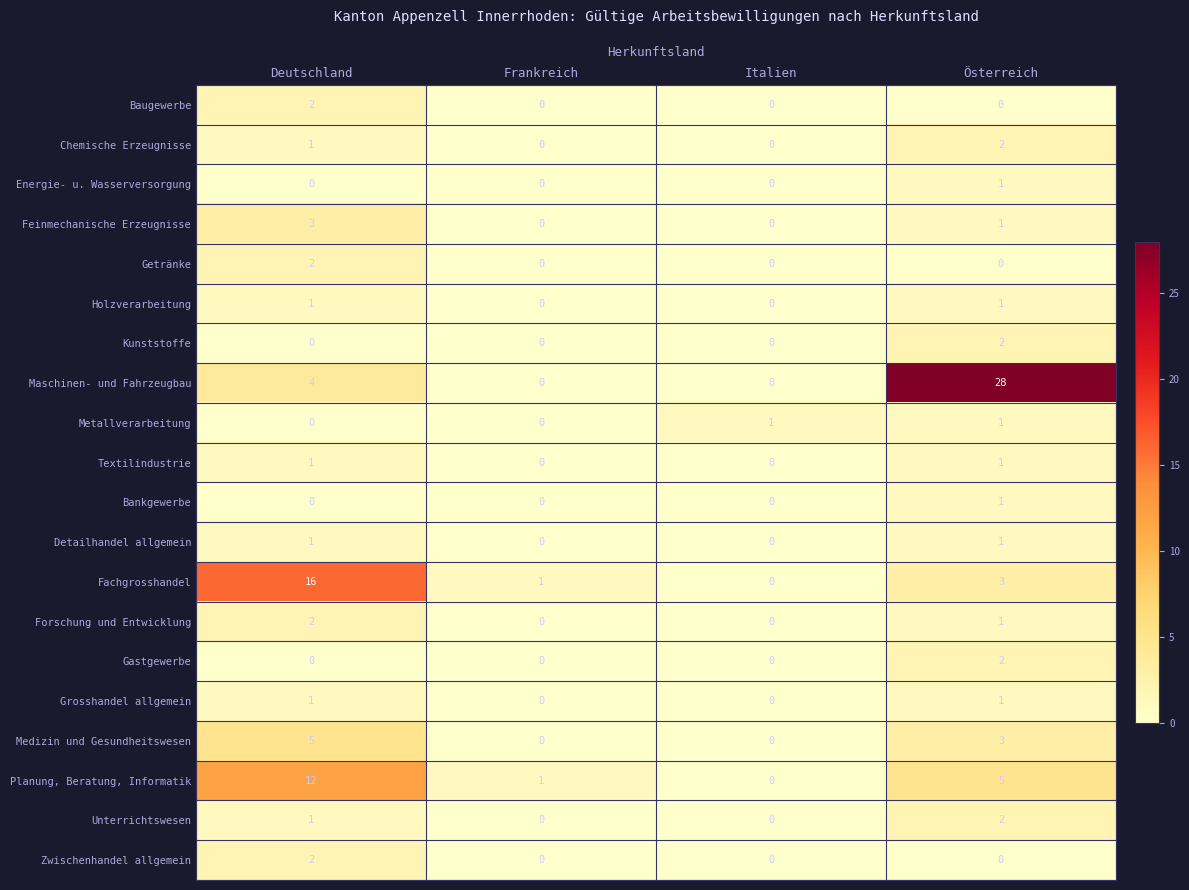

The Energie- u. Wasserversorgung series shows 0 at Frankreich. True or false?

True